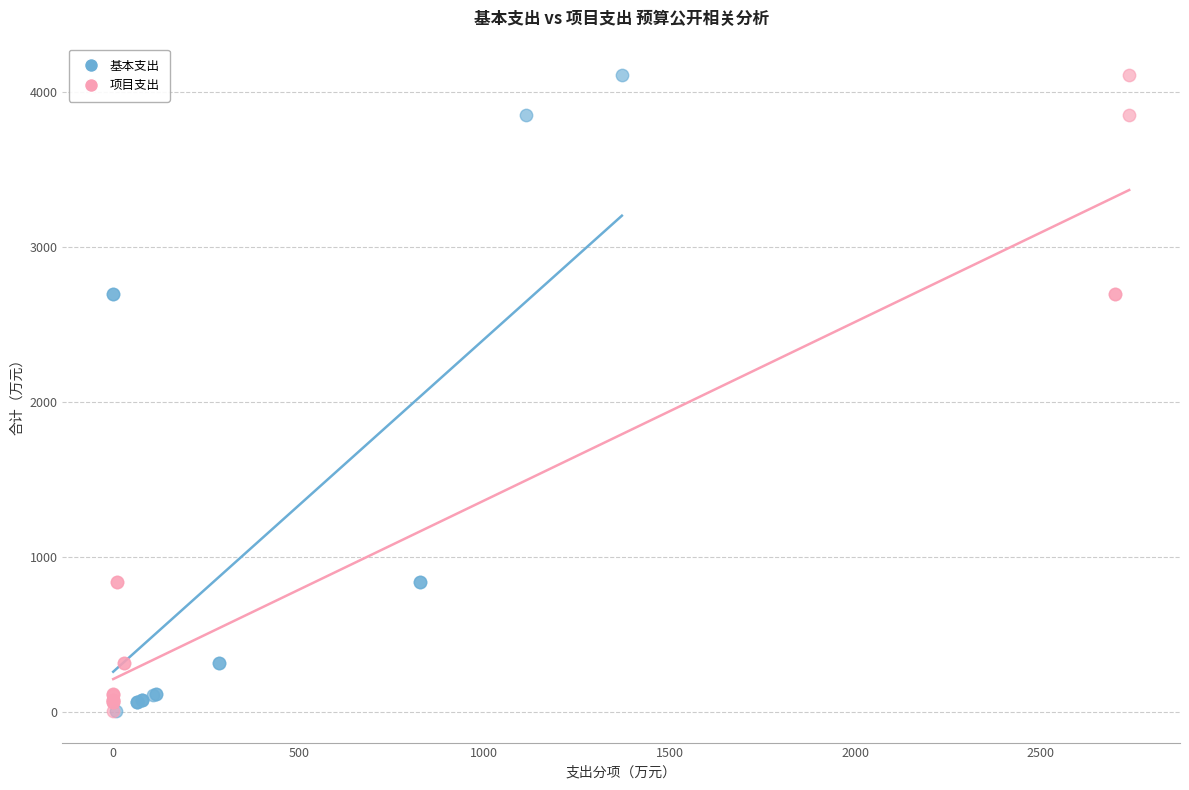

What are all the series names shown in the legend?

基本支出, 项目支出